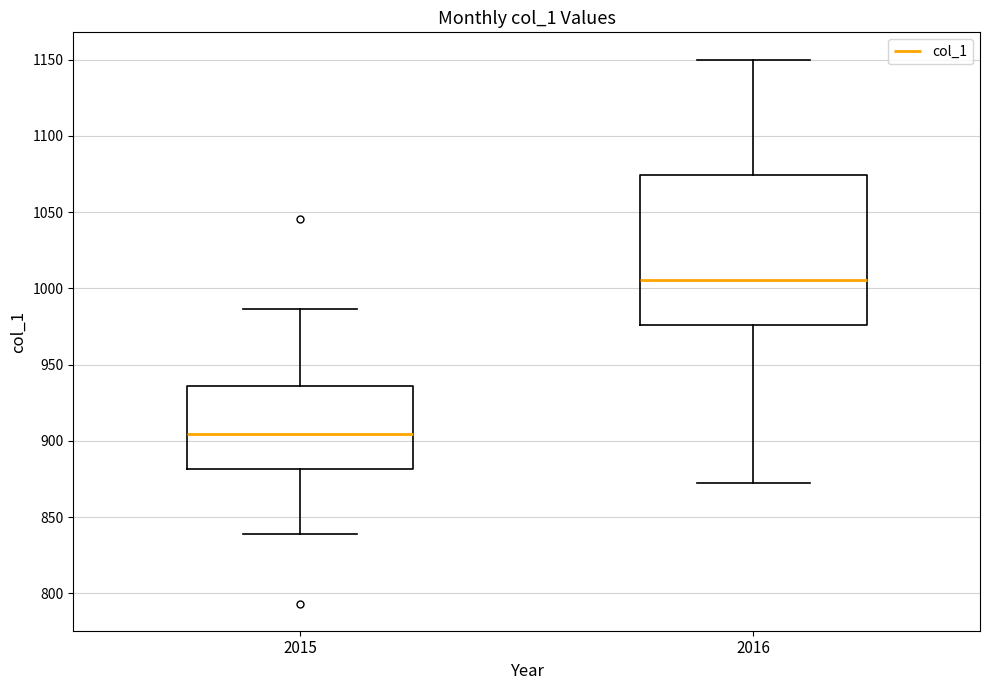

Comparing the boxes themselves (not the whiskers), which one is the tallest?

2016